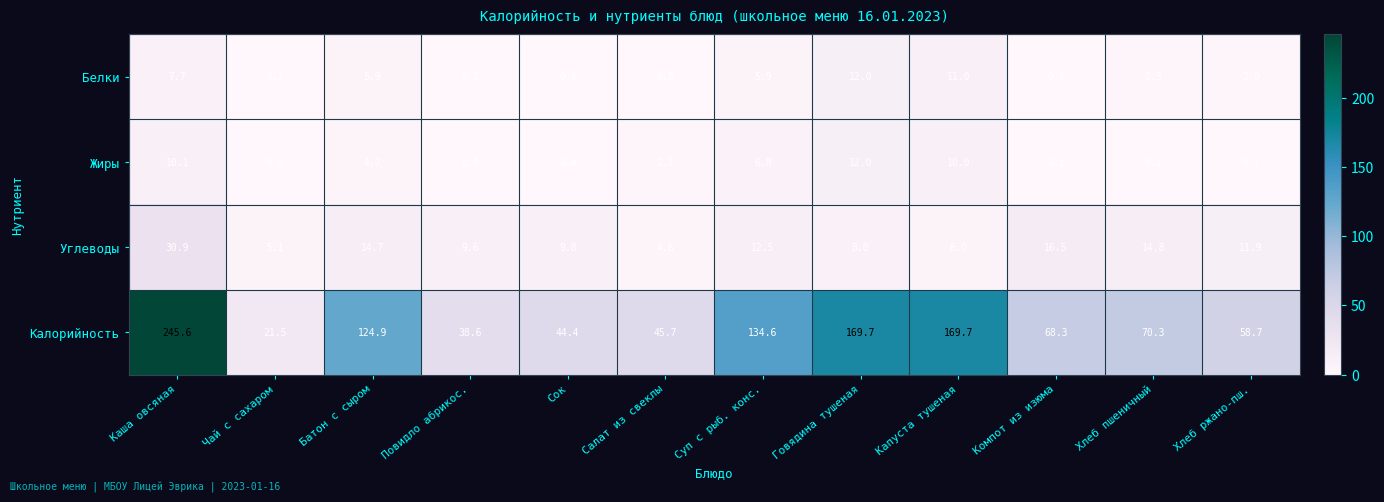

At which category is the sum across all series the highest?

Каша овсяная